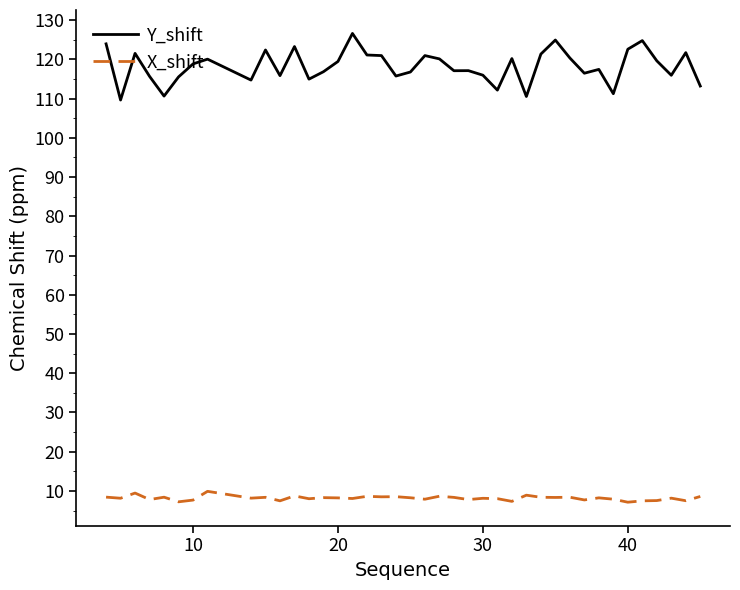

Which series has the largest range (max minus min)?

Y_shift